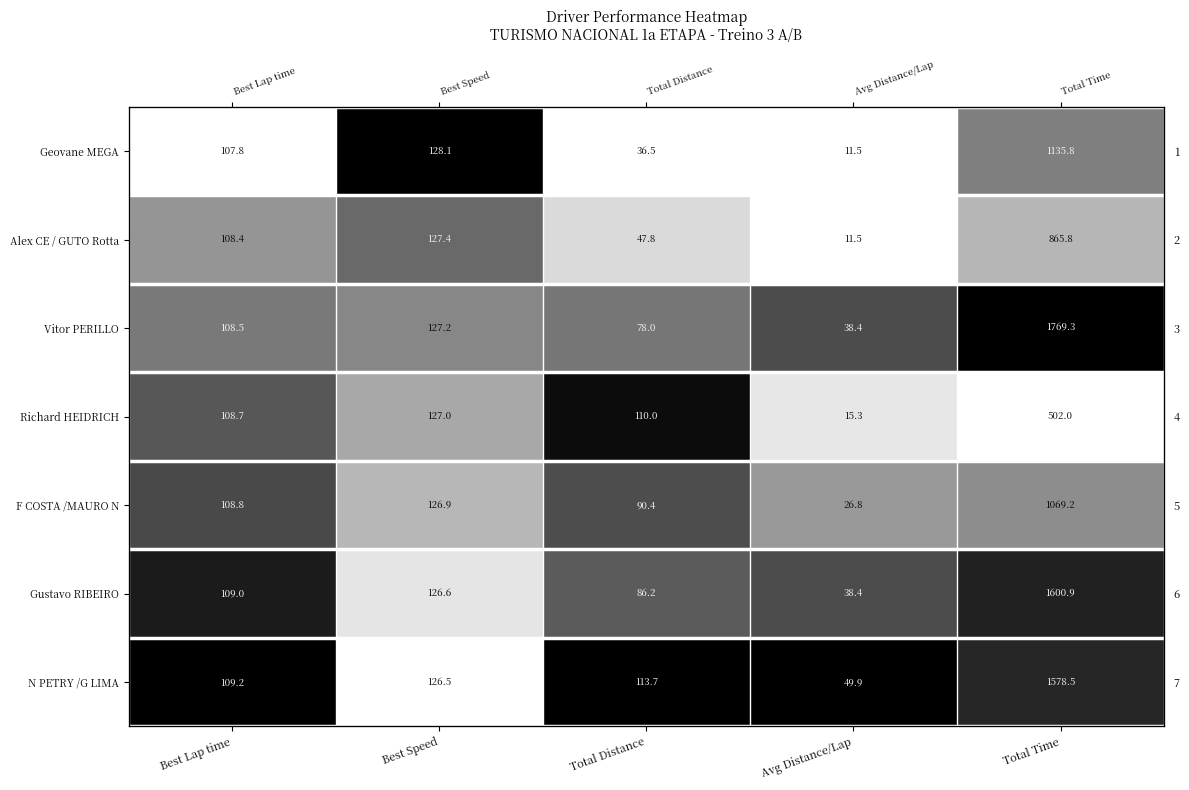

At how many categories does at least one series exceed 0?

5